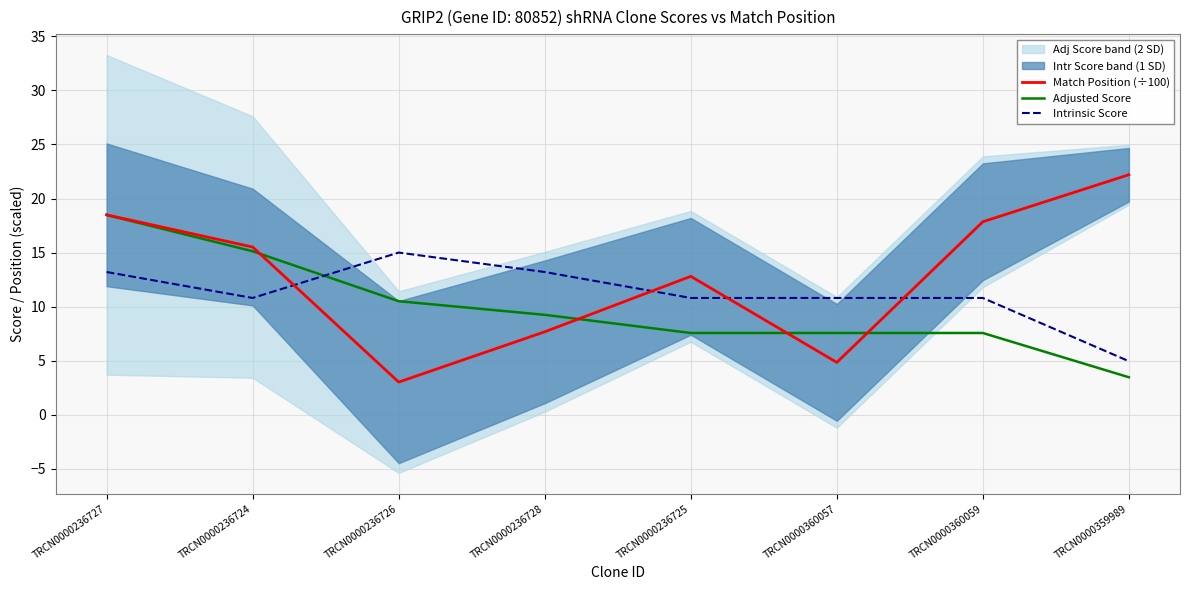

Between TRCN0000236728 and TRCN0000236725, which series saw the biggest shift?

Match Position (÷100)